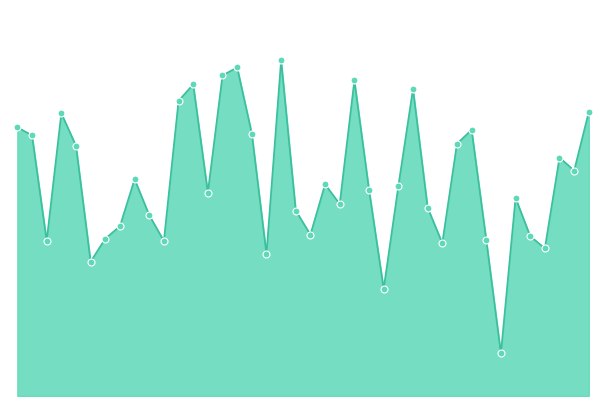

Does the chart display data point markers on the line(s)?

No